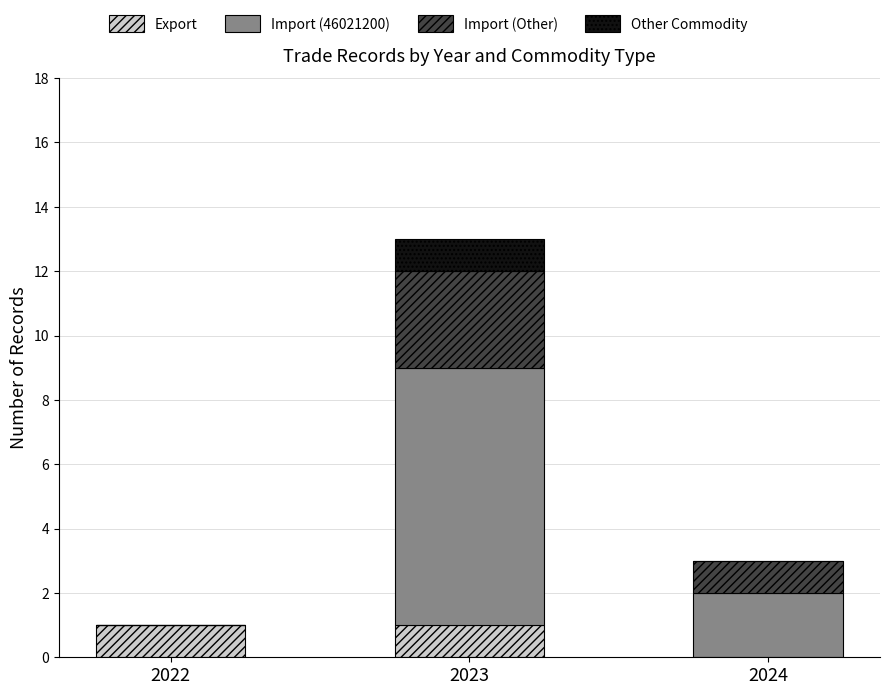

Reading left to right, transcribe the values for Export.

2022=1	2023=1	2024=0